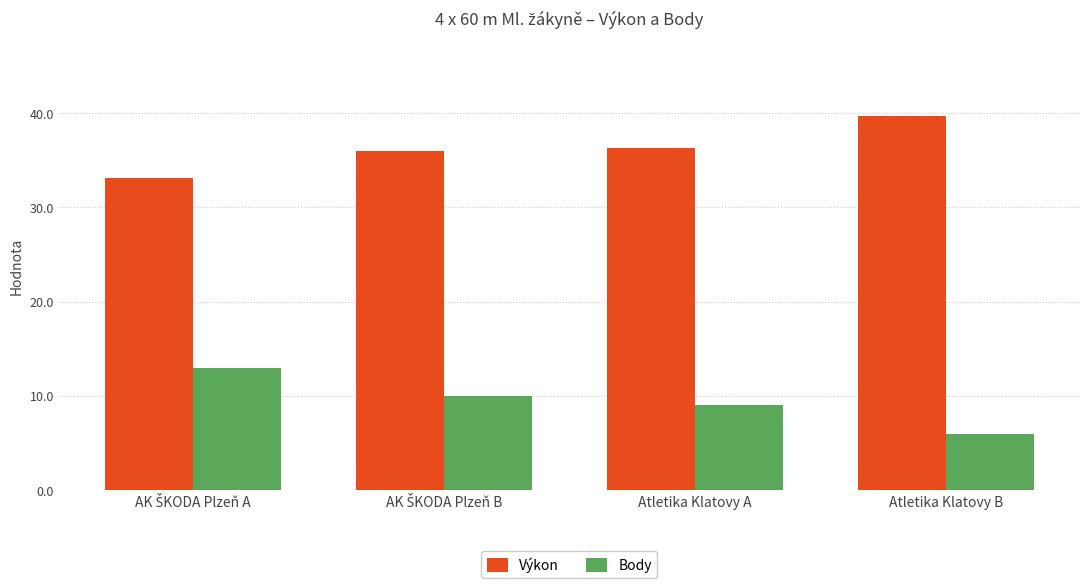

Rank the series by their average value, from lowest to highest.

Body, Výkon